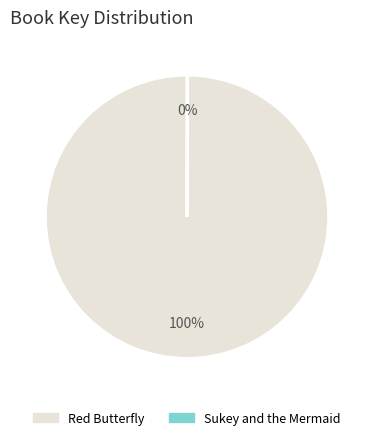

To the nearest percent, what is the difference between the largest and smallest slice percentages?

100%